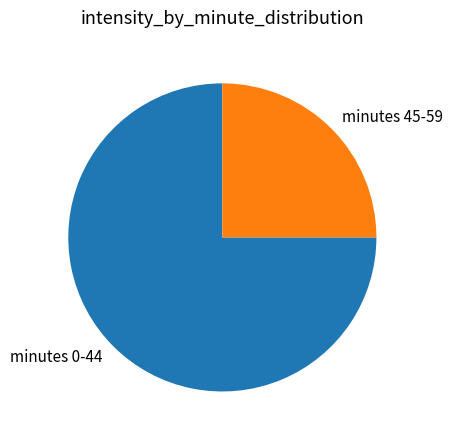

Do minutes 0-44 and minutes 45-59 together represent more than half of the pie?

Yes